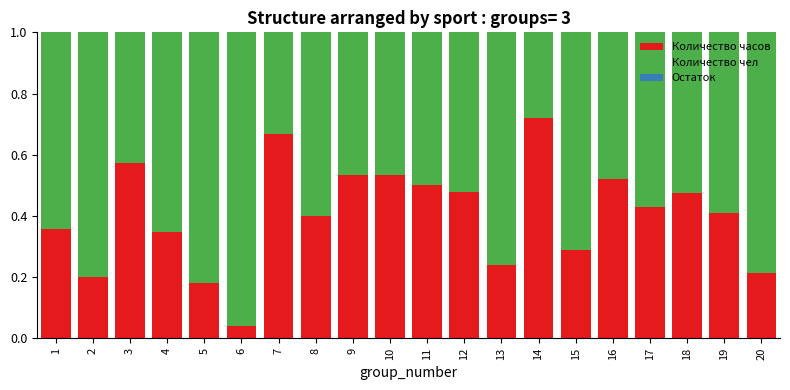

The value of Количество часов at 16 is 0.8. True or false?

False